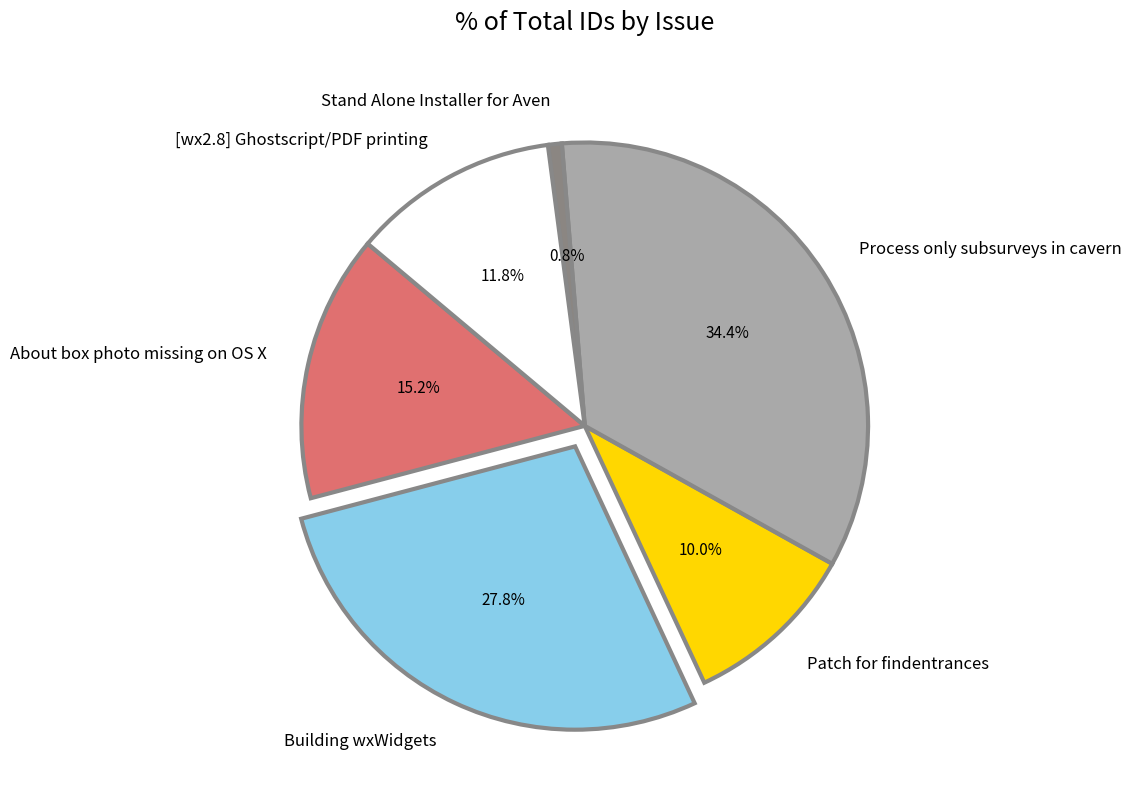

Approximately how many times larger is the value at Building wxWidgets compared to [wx2.8] Ghostscript/PDF printing?

2.4